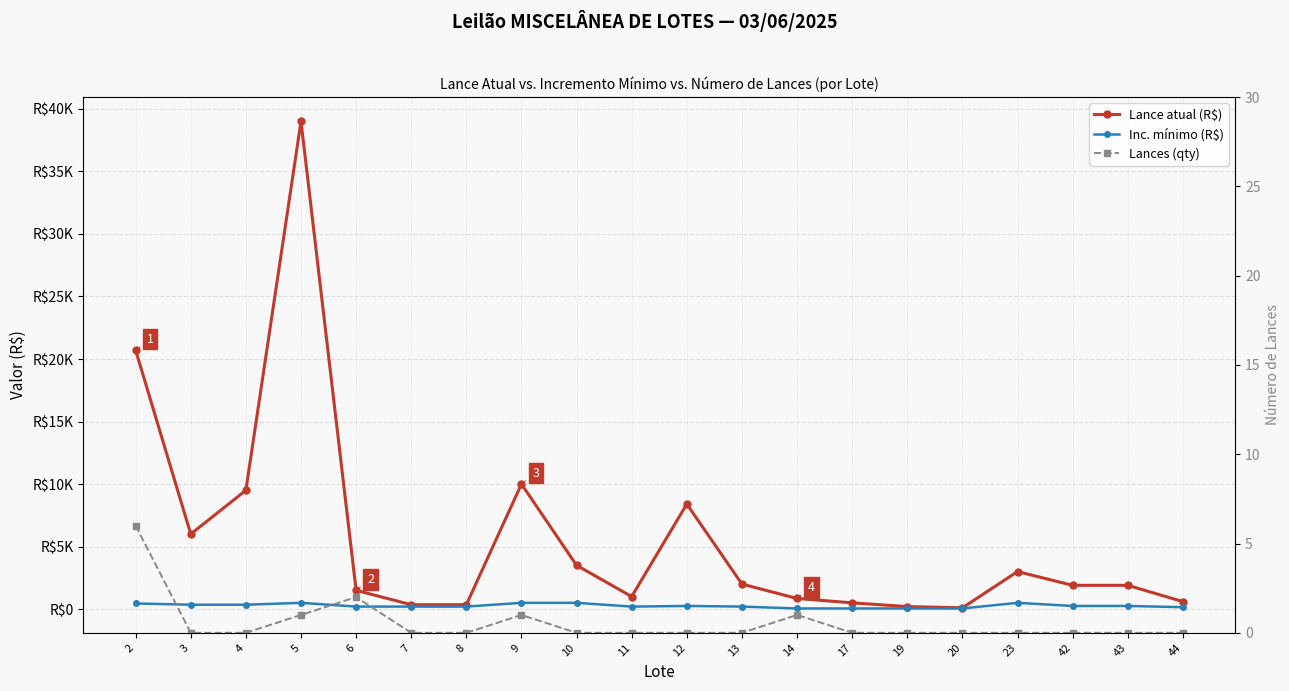

Which series changed the most between 20 and 44?

Lance atual (R$)